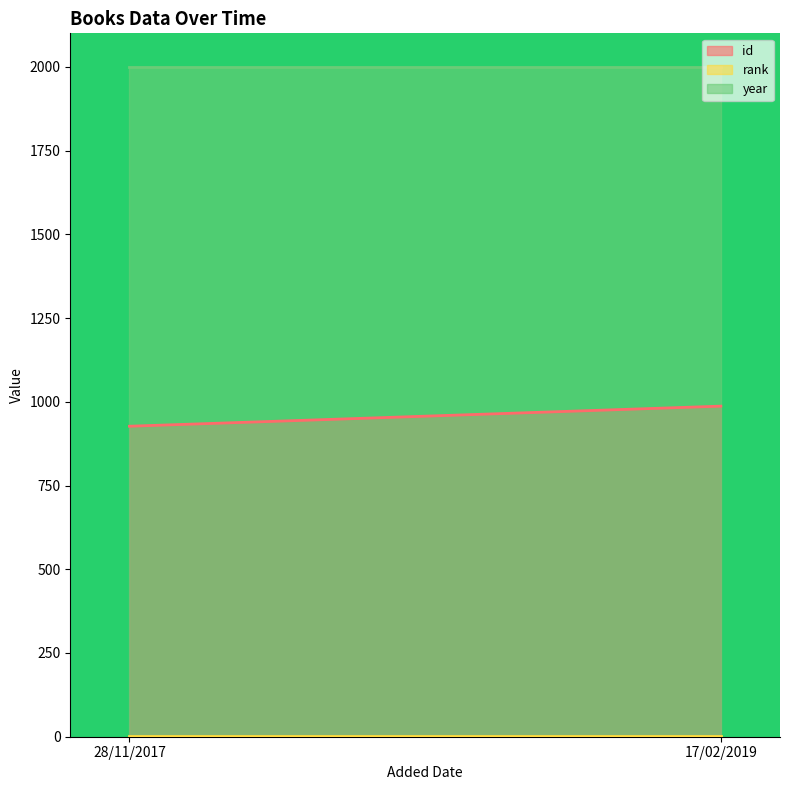

True or false: year has a value of 1998 at 17/02/2019.

True